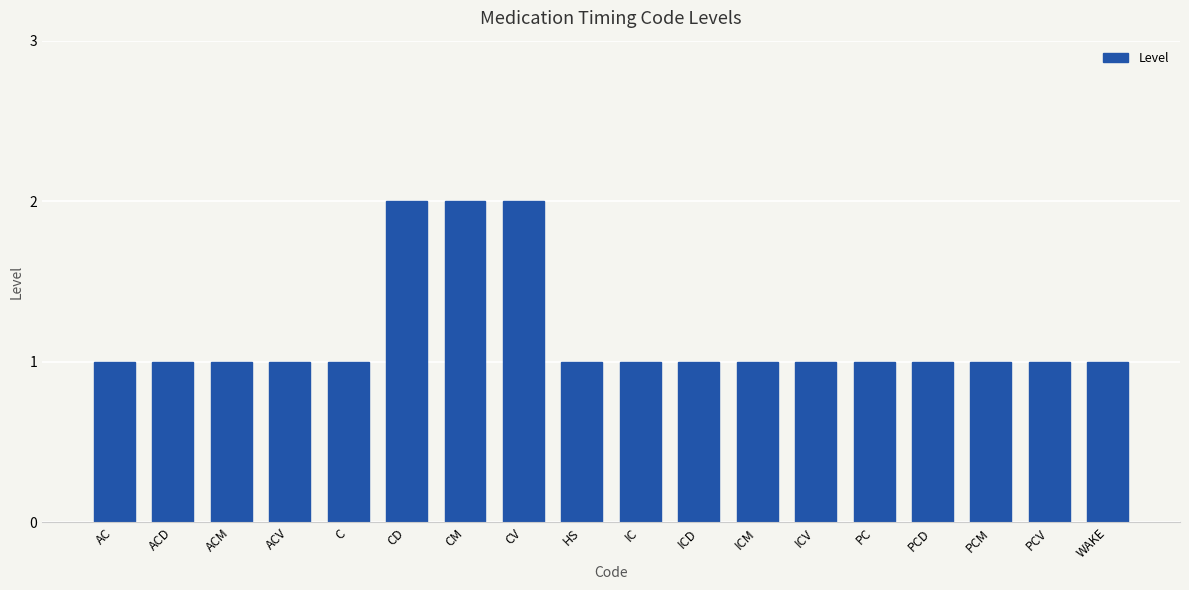

What is the value of the 3rd bar from the left?

1